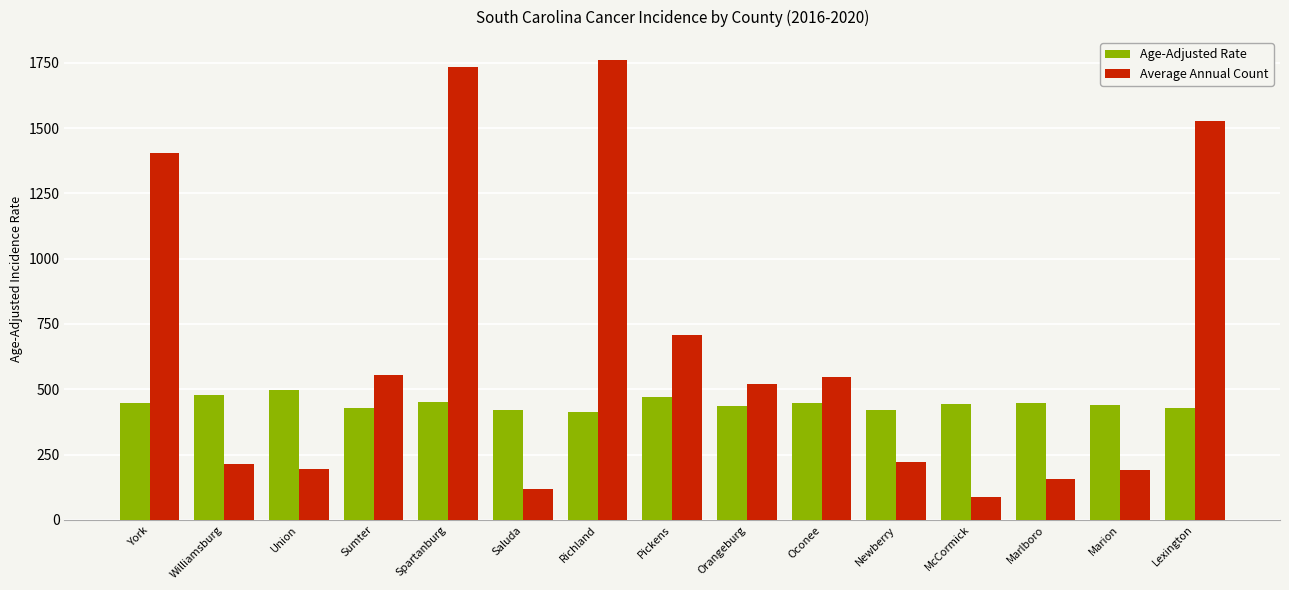

True or false: Average Annual Count has a value of 227.6 at Marlboro.

False